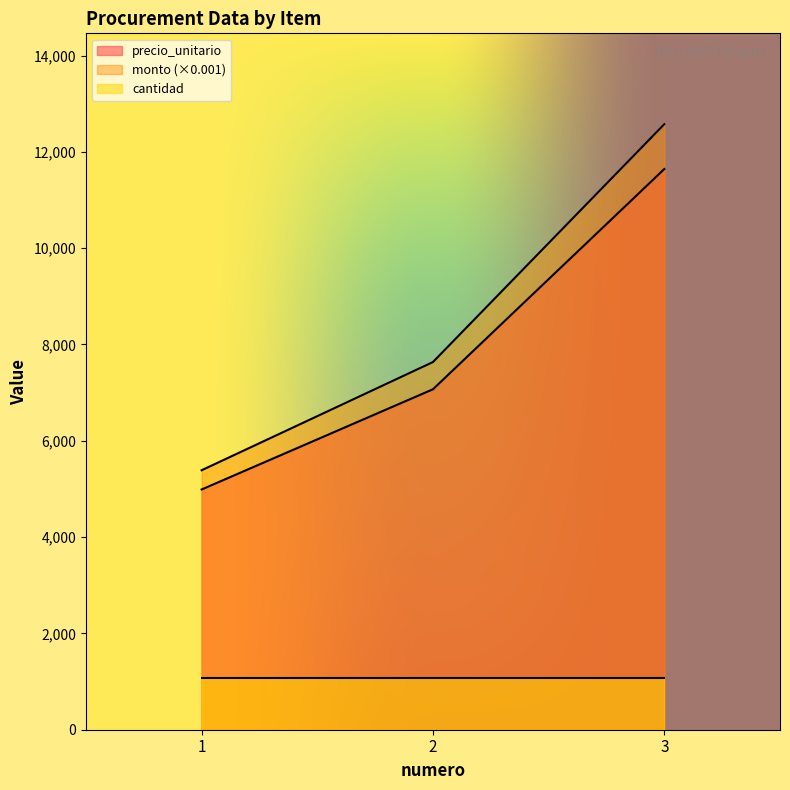

Does the chart have visible grid lines?

No